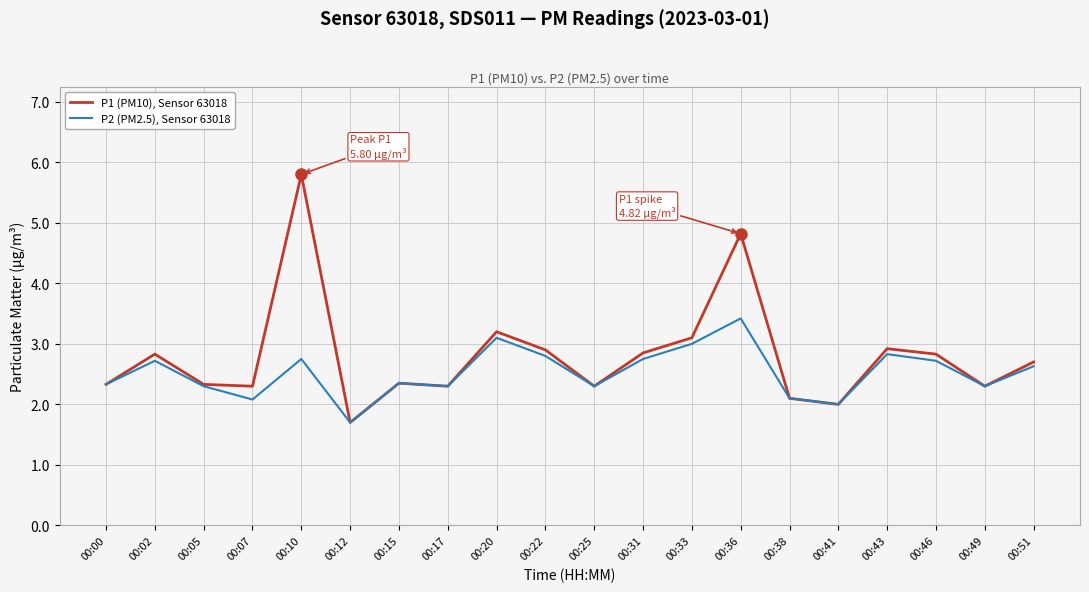

Between 00:05 and 00:31, which series saw the biggest shift?

P1 (PM10), Sensor 63018